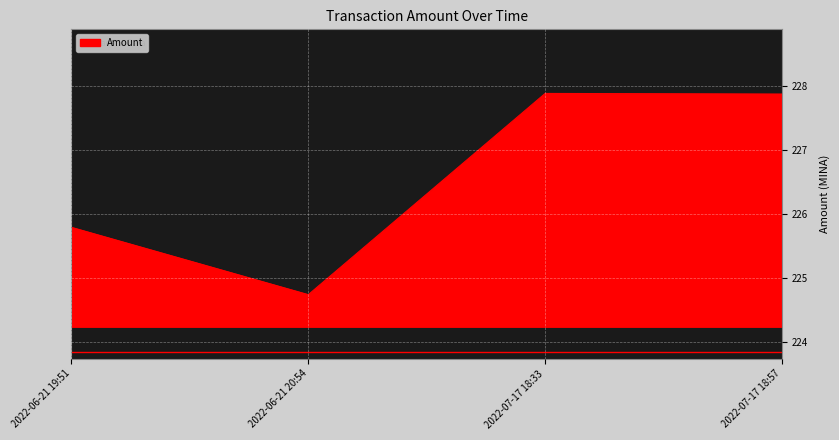

What value does the data have at 2022-06-21 20:54?

224.7